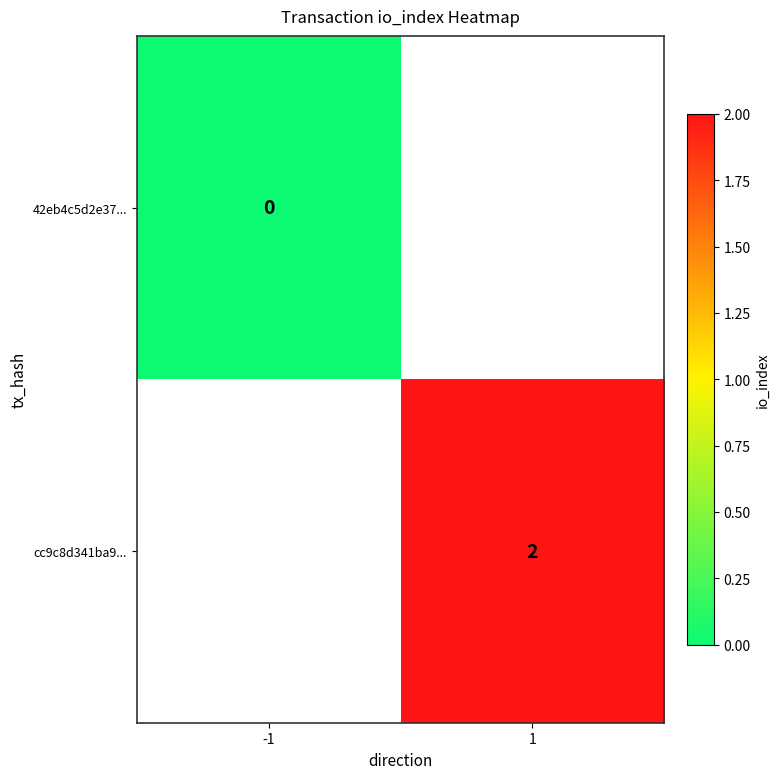

True or false: cc9c8d341ba9... has a value of 1 at 1.

False